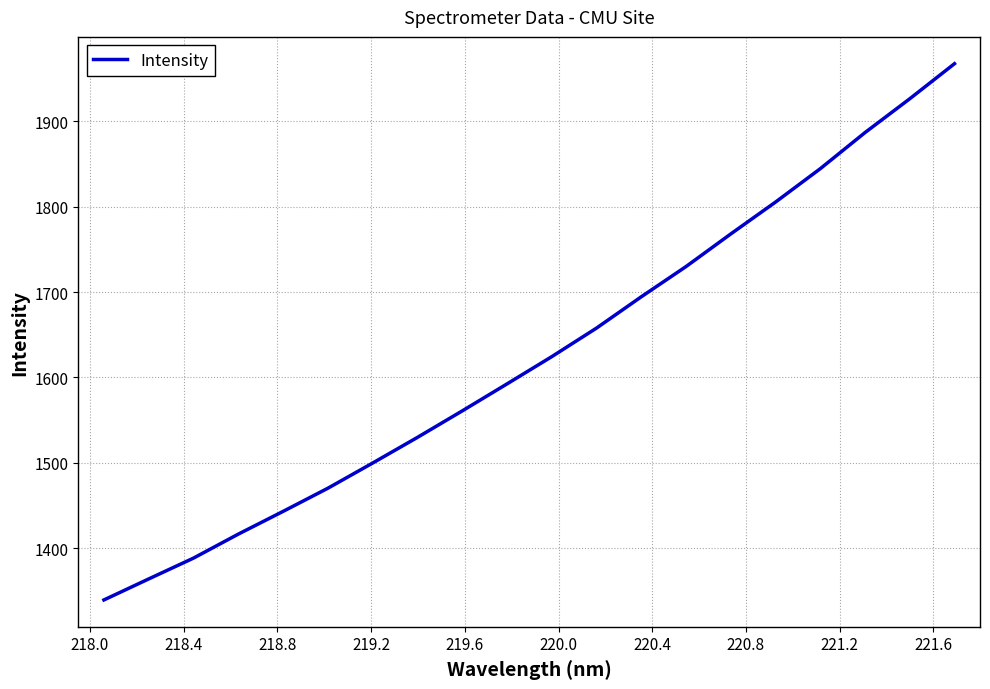

What is the difference between the maximum and minimum values?

628.2